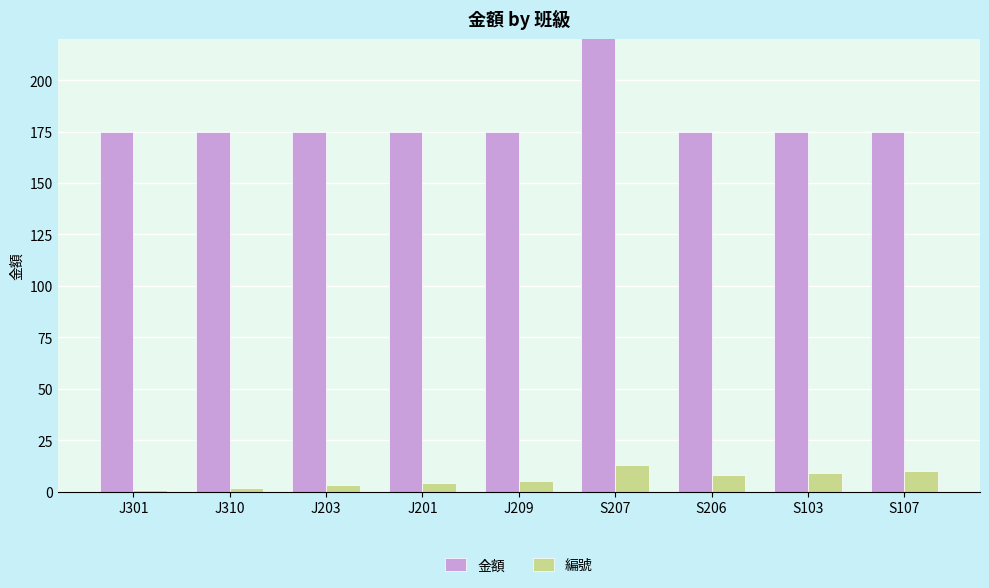

What is the label of the 7th bar from the right?

J203